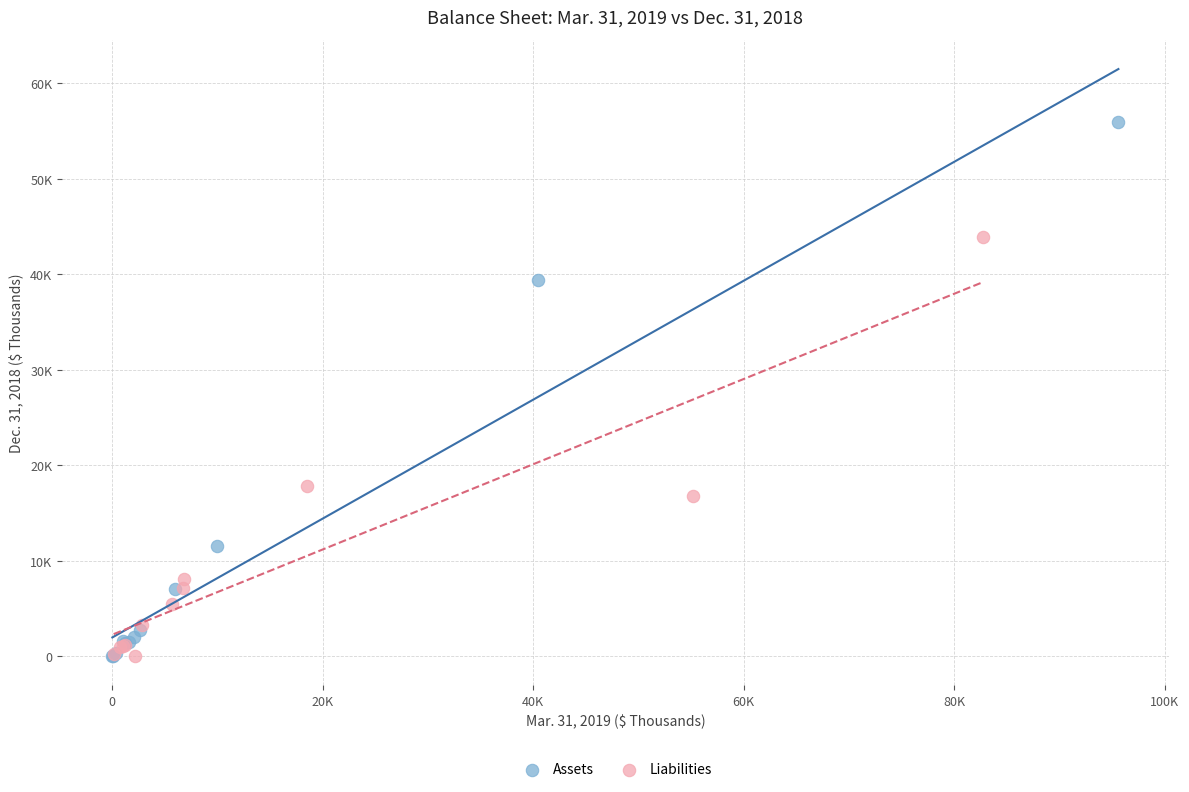

What are all the series names shown in the legend?

Assets, Liabilities